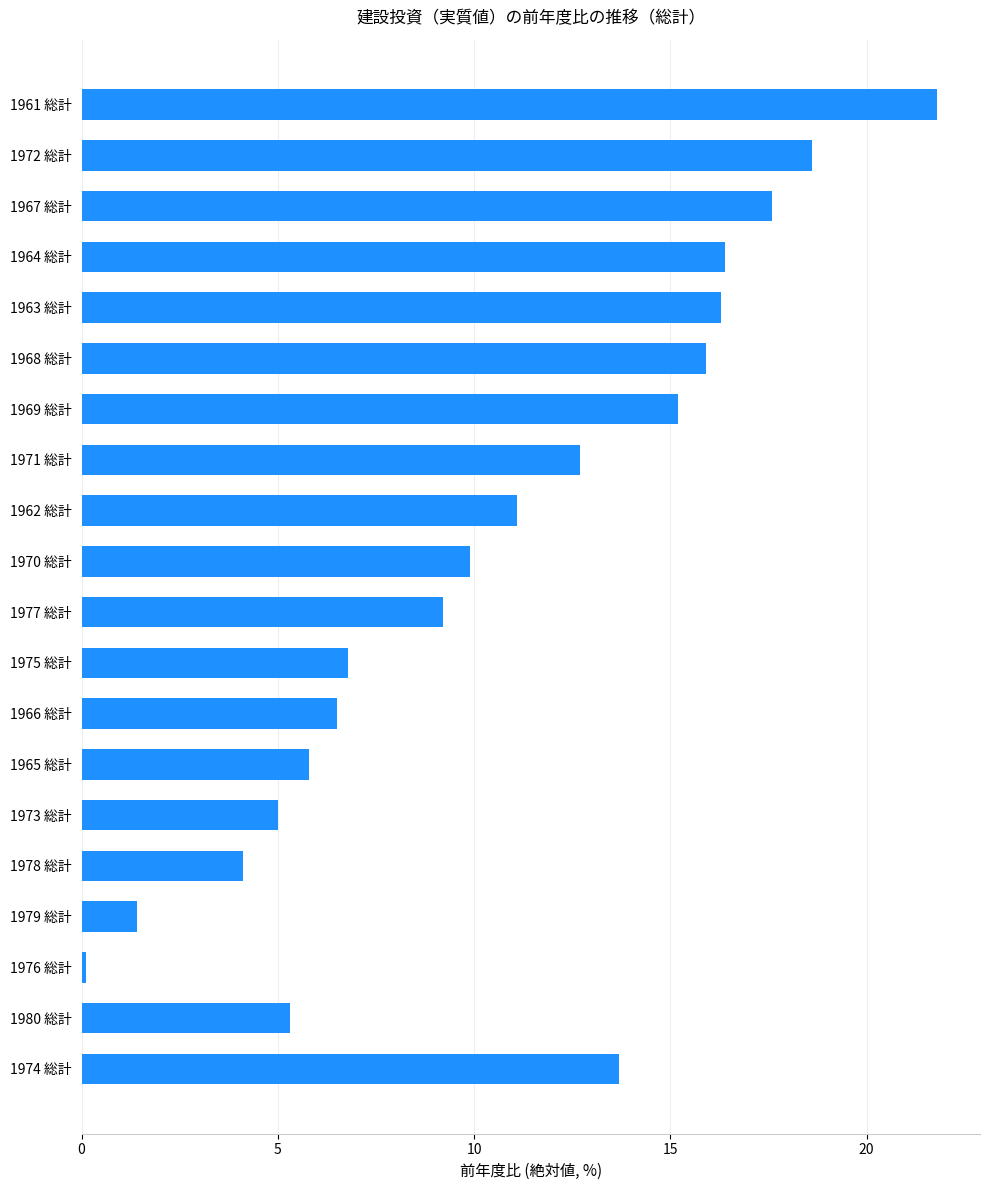

What is the difference between the maximum and minimum values?

21.7